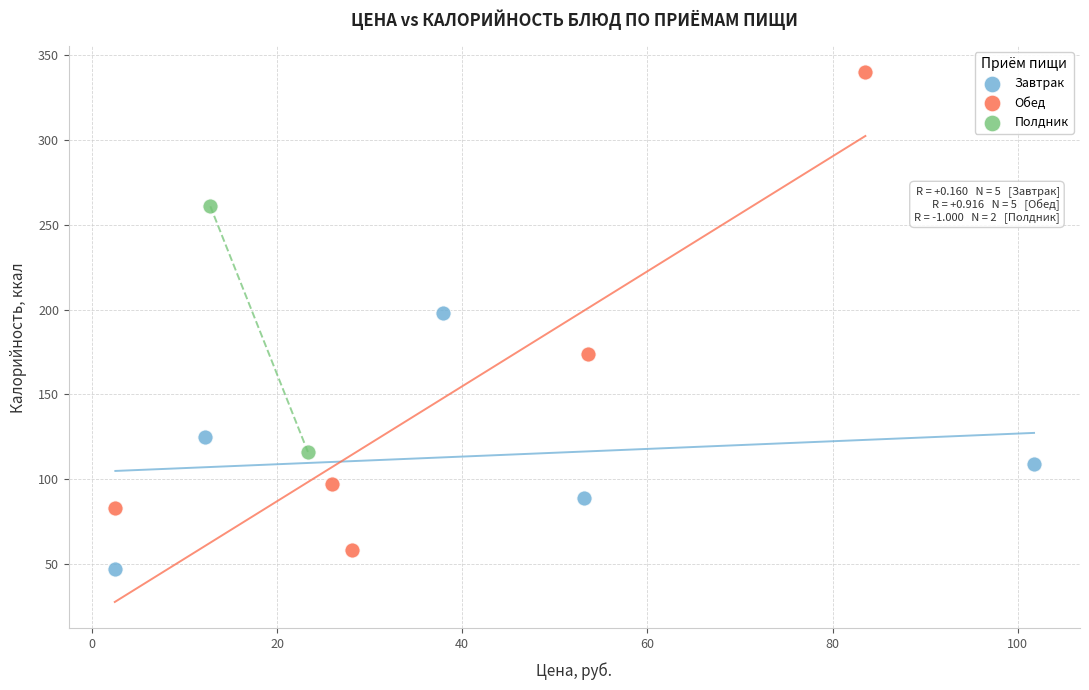

Which series contains the highest Y value?

Обед